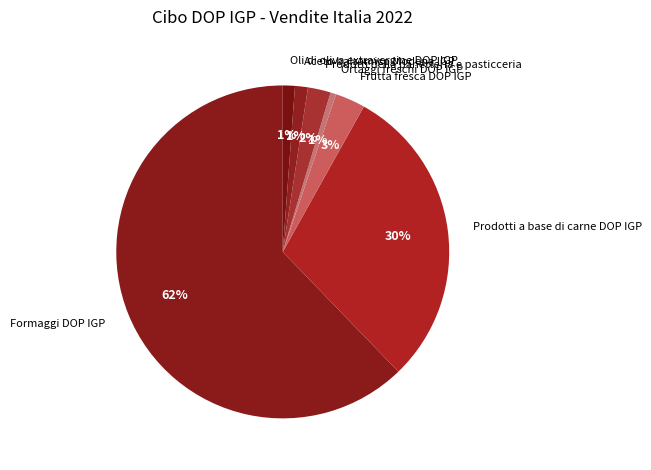

Between Frutta fresca DOP IGP and Prodotti a base di carne DOP IGP, which is larger?

Prodotti a base di carne DOP IGP